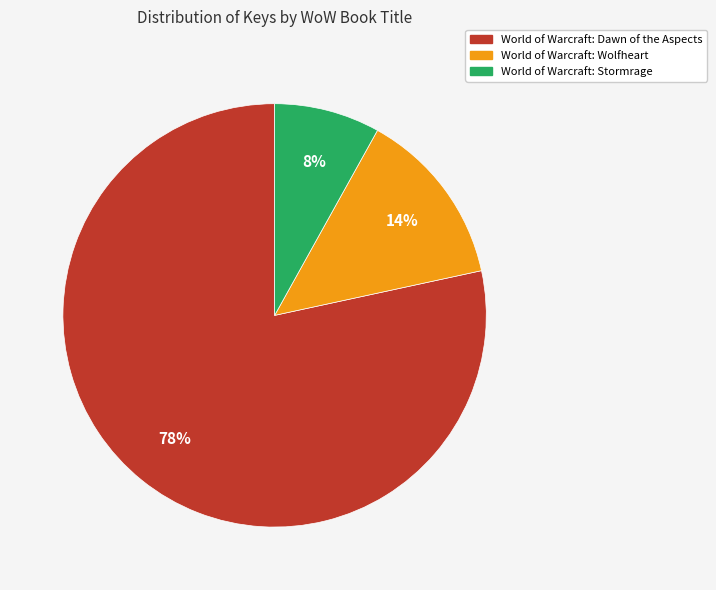

The World of Warcraft: Dawn of the Aspects slice represents 91% of the pie. True or false?

False